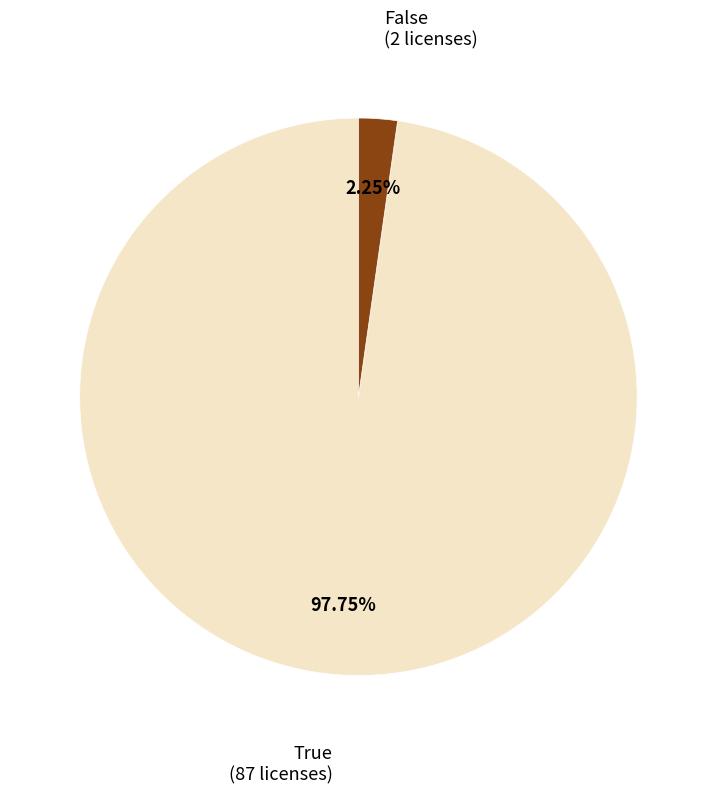

How many slices are in this pie chart?

2